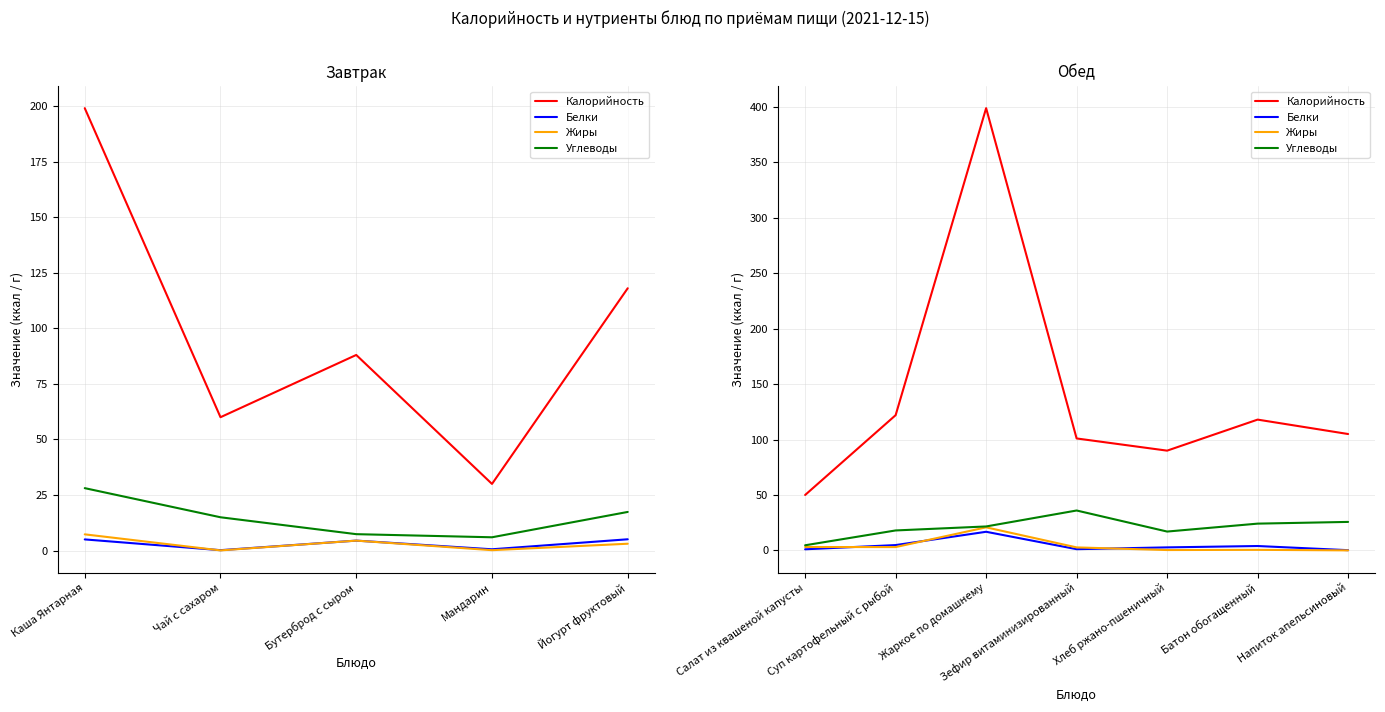

True or false: Белки has a value of 3.8 at Хлеб ржано-пшеничный.

False